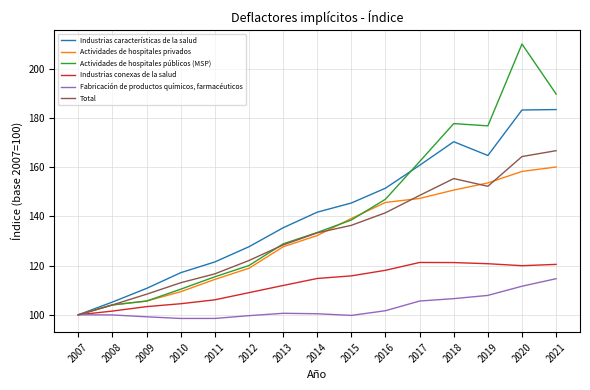

What is the difference between the Total values at 2008 and 2016?

37.5